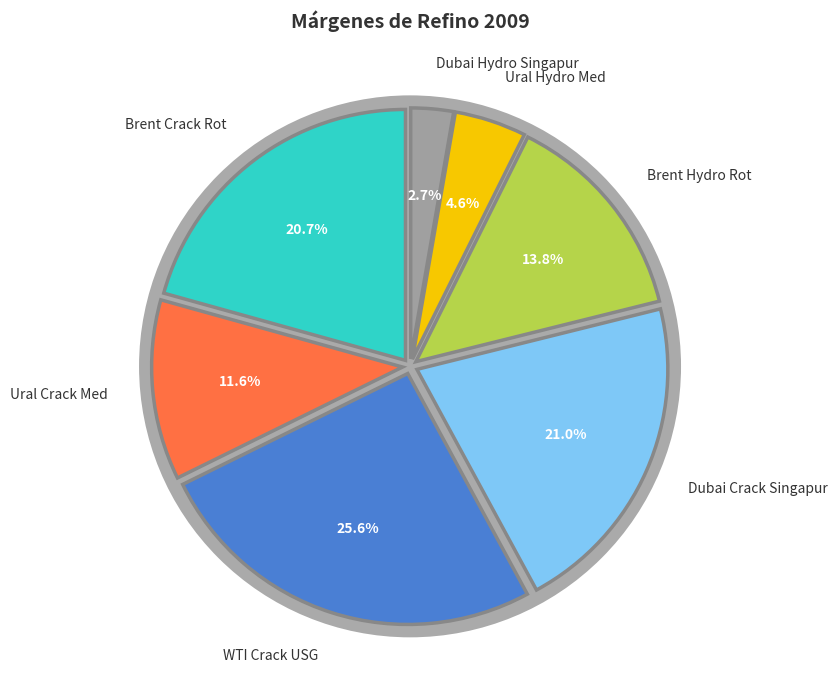

Is Ural Hydro Med the majority of the pie?

No